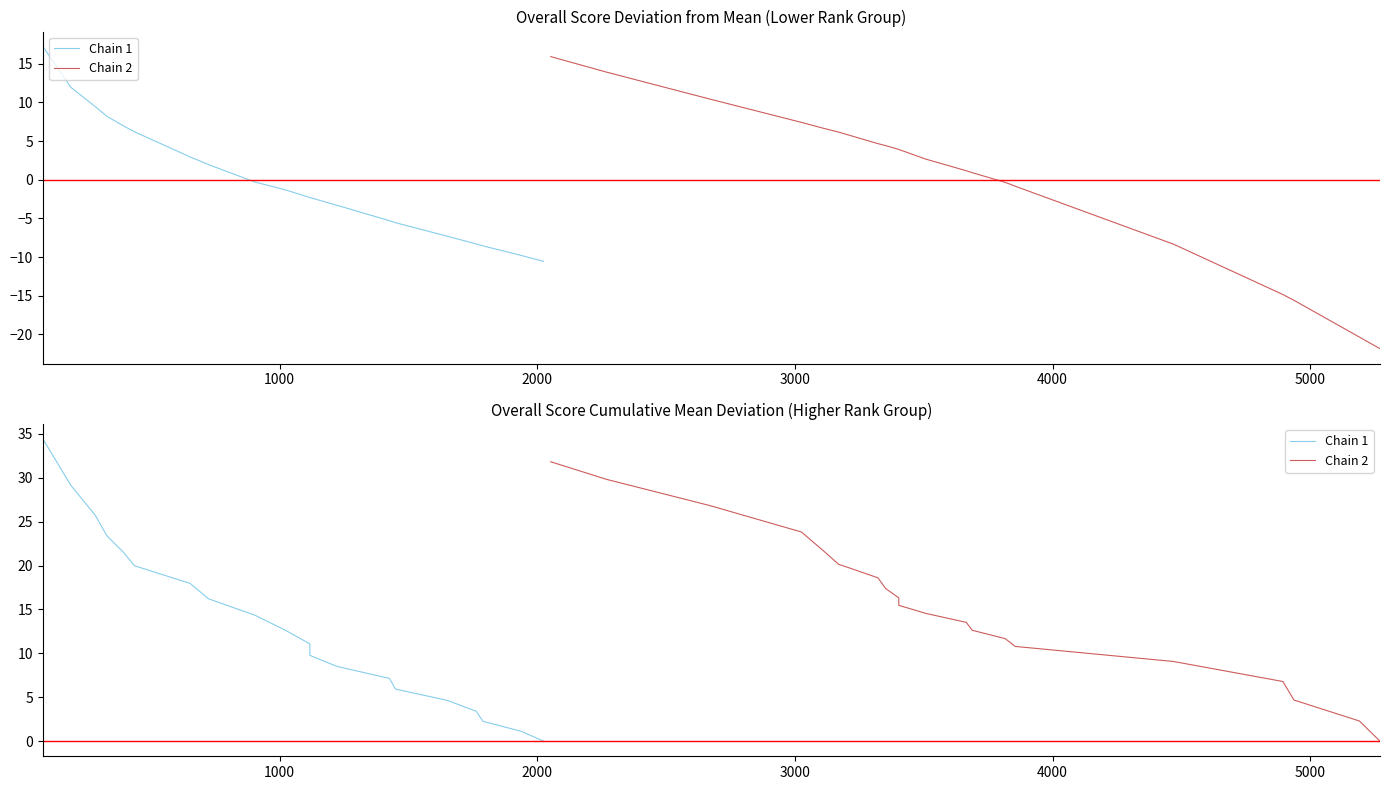

True or false: Chain 1 has more than 2 points higher than both neighbors.

False